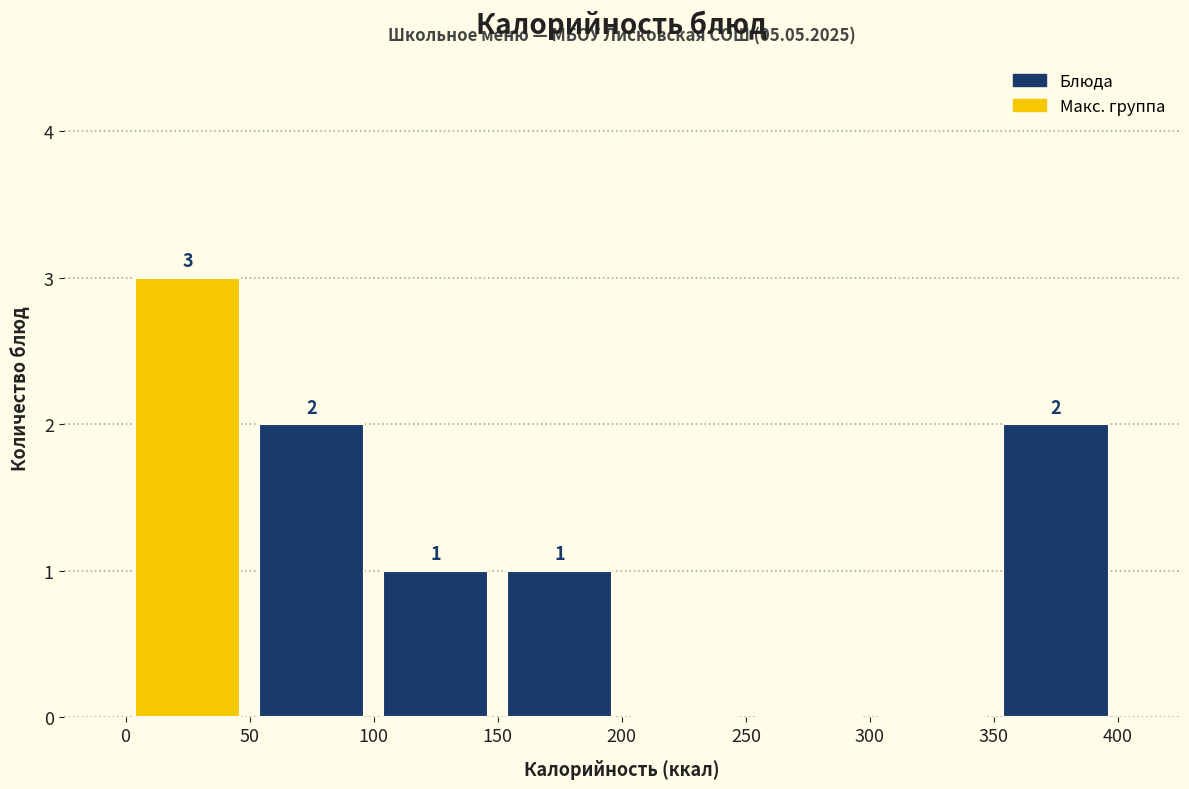

Which range on the x-axis has the tallest bar?

0 to 50